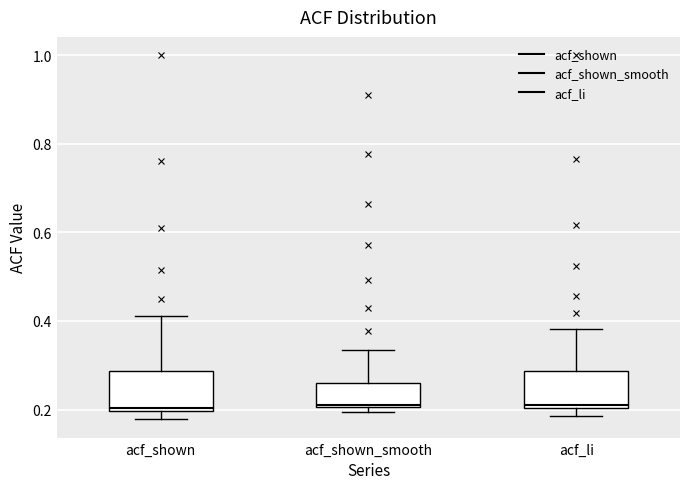

Reading left to right, transcribe this box plot: for each box, give where its median line is, the range the box spans, and where its two whiskers end, as read against the y-axis. The values are not printed on the chart, so give them approximately, as read against the axis.

acf_shown: median 0.20, box 0.20 to 0.28, whiskers 0.18 to 0.42
acf_shown_smooth: median 0.22, box 0.20 to 0.26, whiskers 0.20 (just below the box's lower edge) to 0.34
acf_li: median 0.22, box 0.20 to 0.28, whiskers 0.18 to 0.38